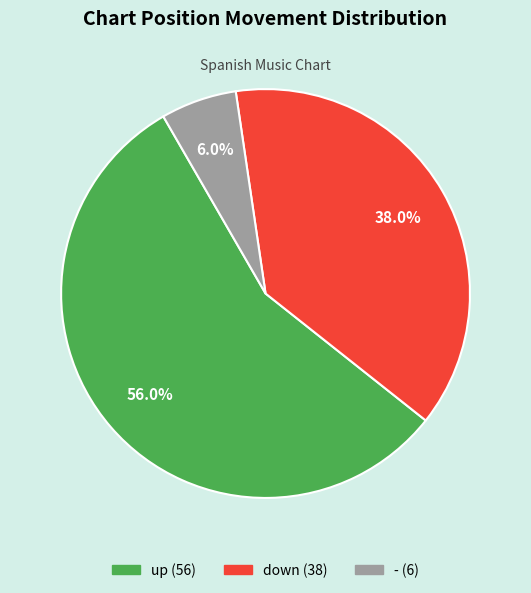

Combined, do down and - account for over 50%?

No